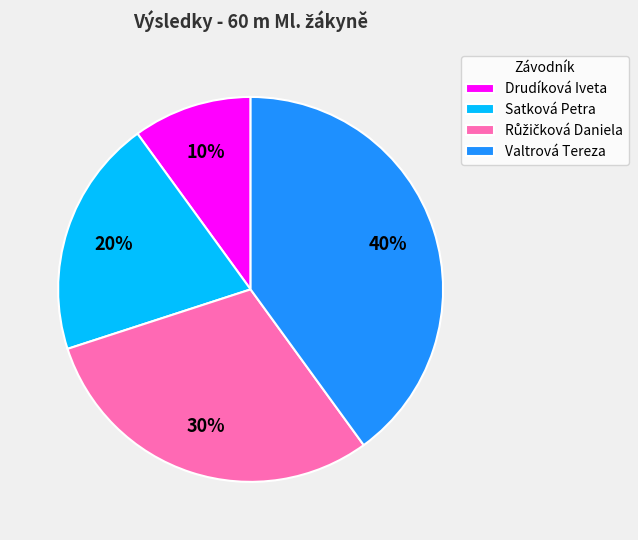

What is the ratio of the value at Drudíková Iveta to the value at Satková Petra?

0.5